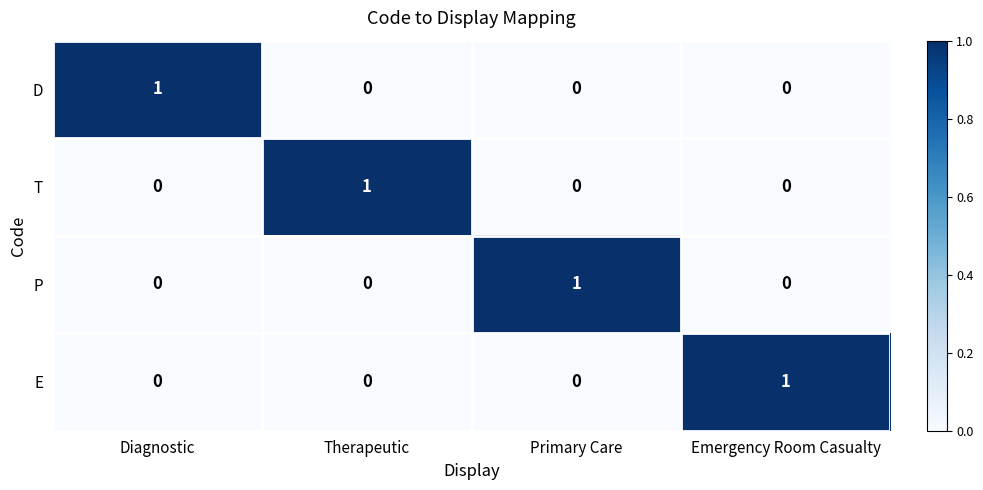

The T series shows 0 at Primary Care. True or false?

True